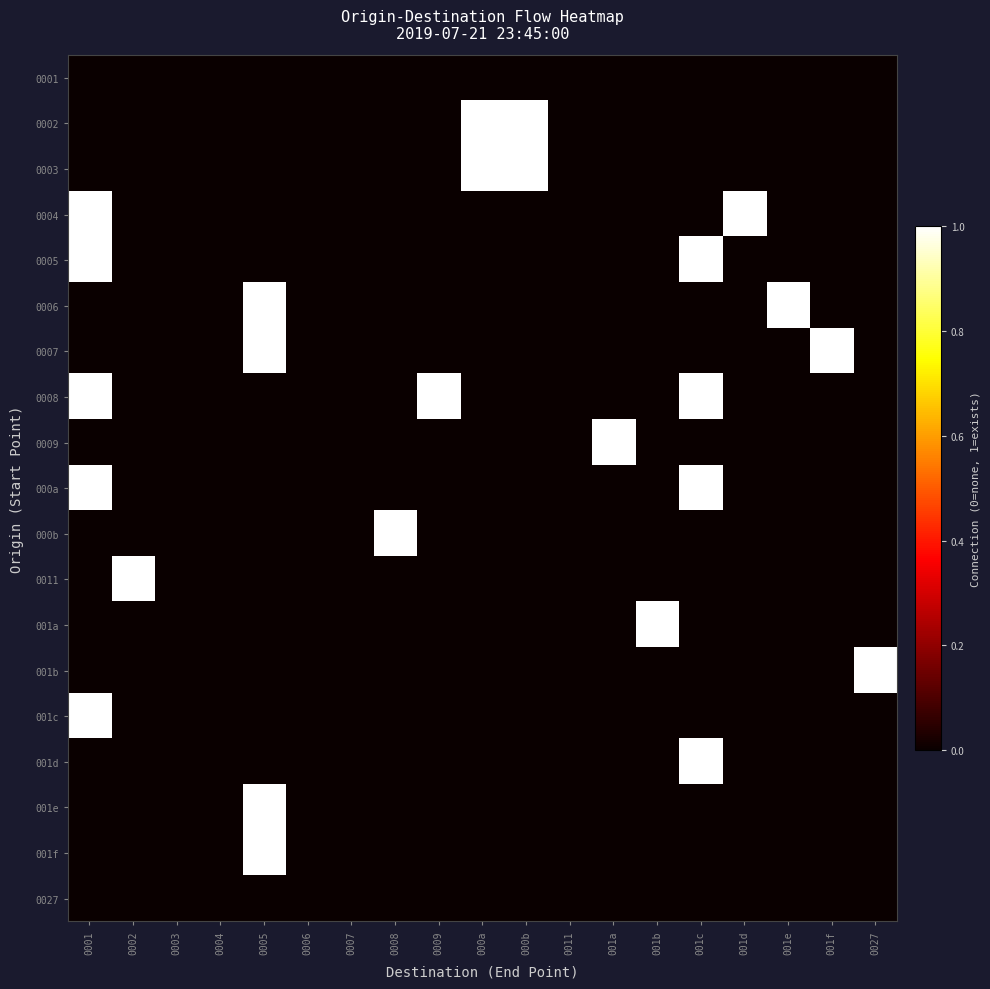

Which label corresponds to the largest value in the chart?

000a